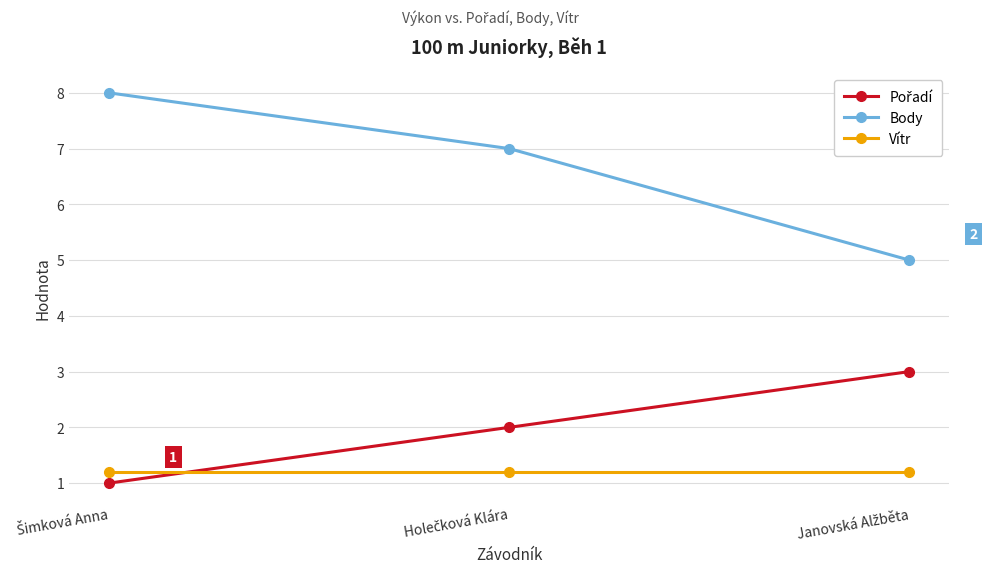

Which series has the largest total across all categories?

Body